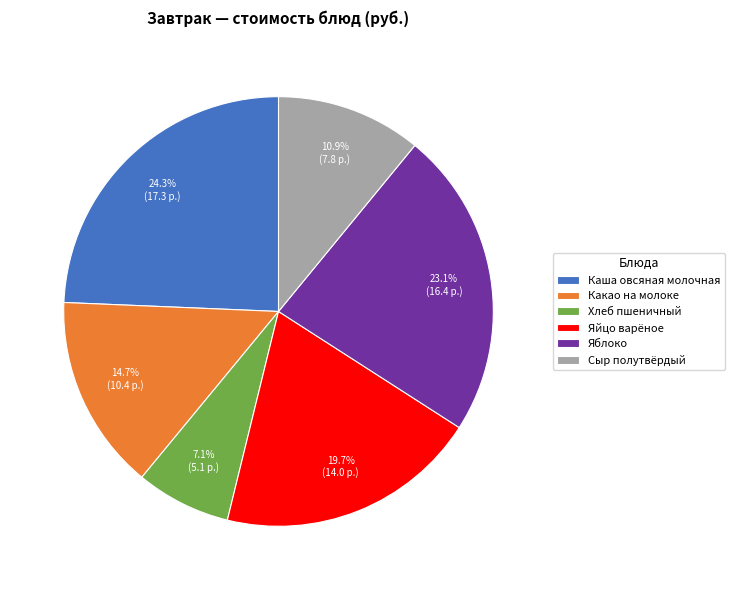

How many slices are in this pie chart?

6